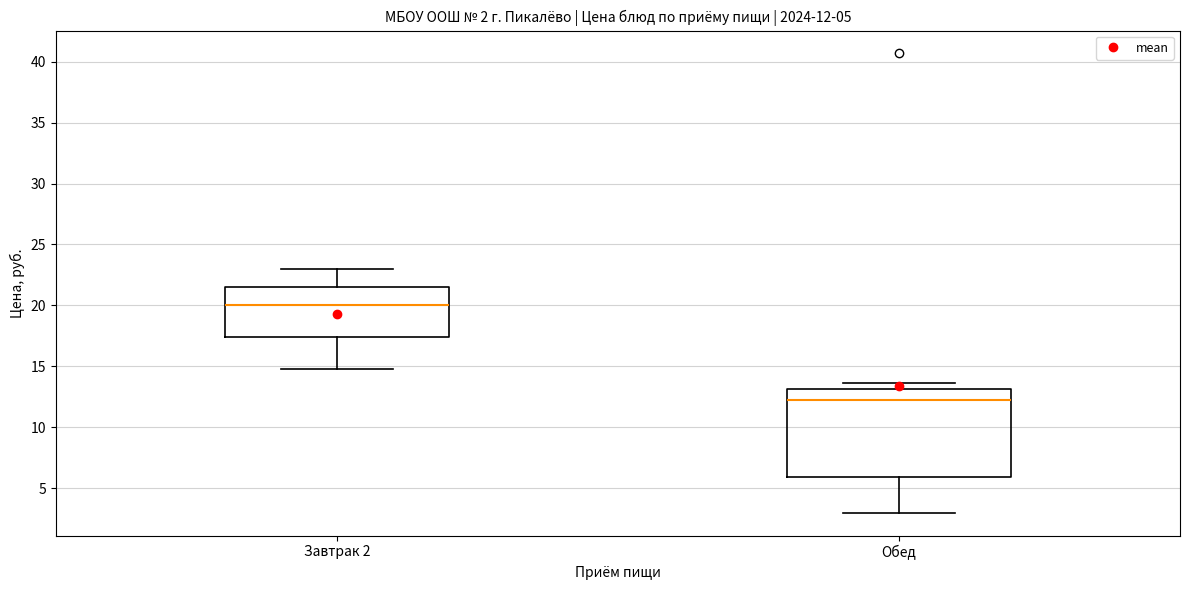

Which box's median line is the lowest?

Обед